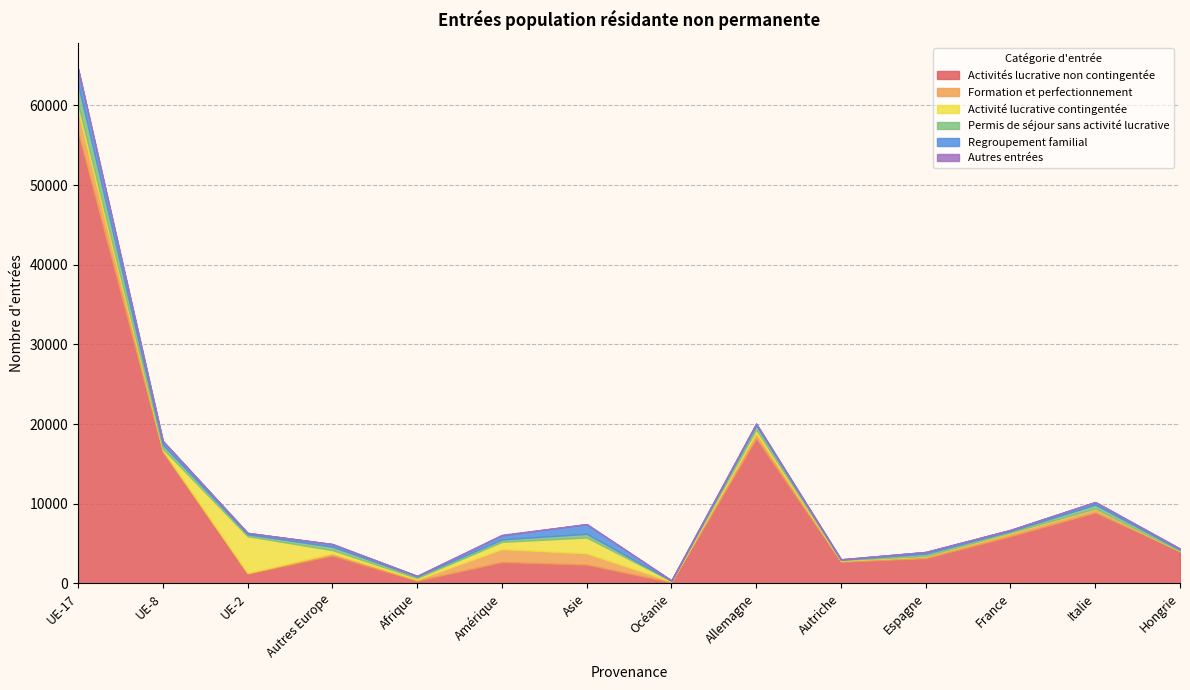

Which series has the largest total across all categories?

Activités lucrative non contingentée